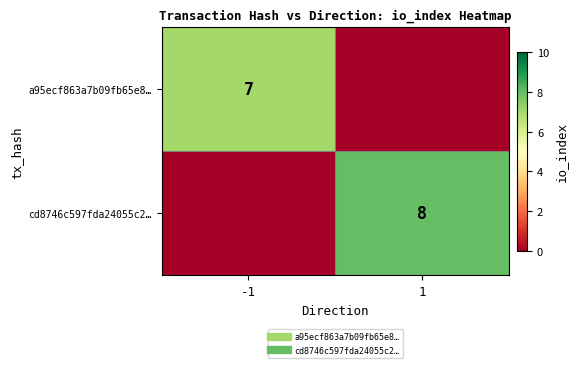

Rank the series at -1 from highest to lowest value.

a95ecf863a7b09fb65e8…, cd8746c597fda24055c2…